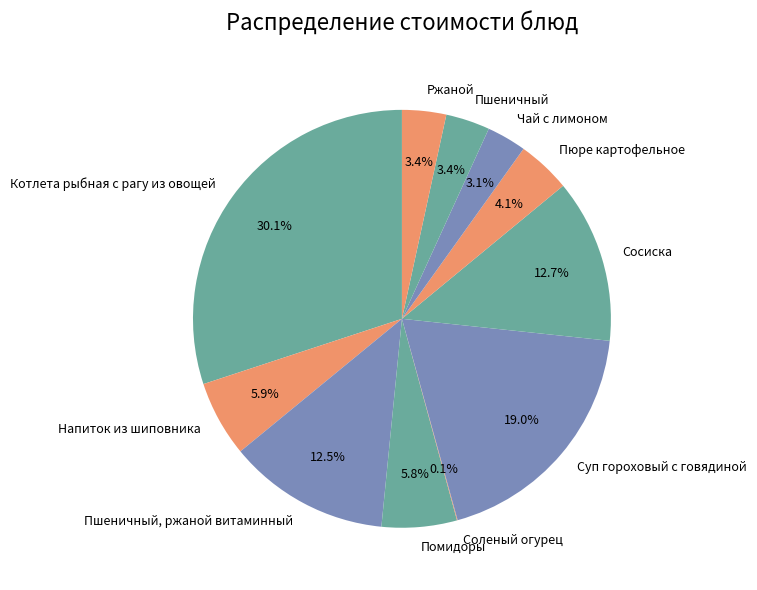

What is the ratio of the value at Котлета рыбная с рагу из овощей to the value at Пюре картофельное?

7.3